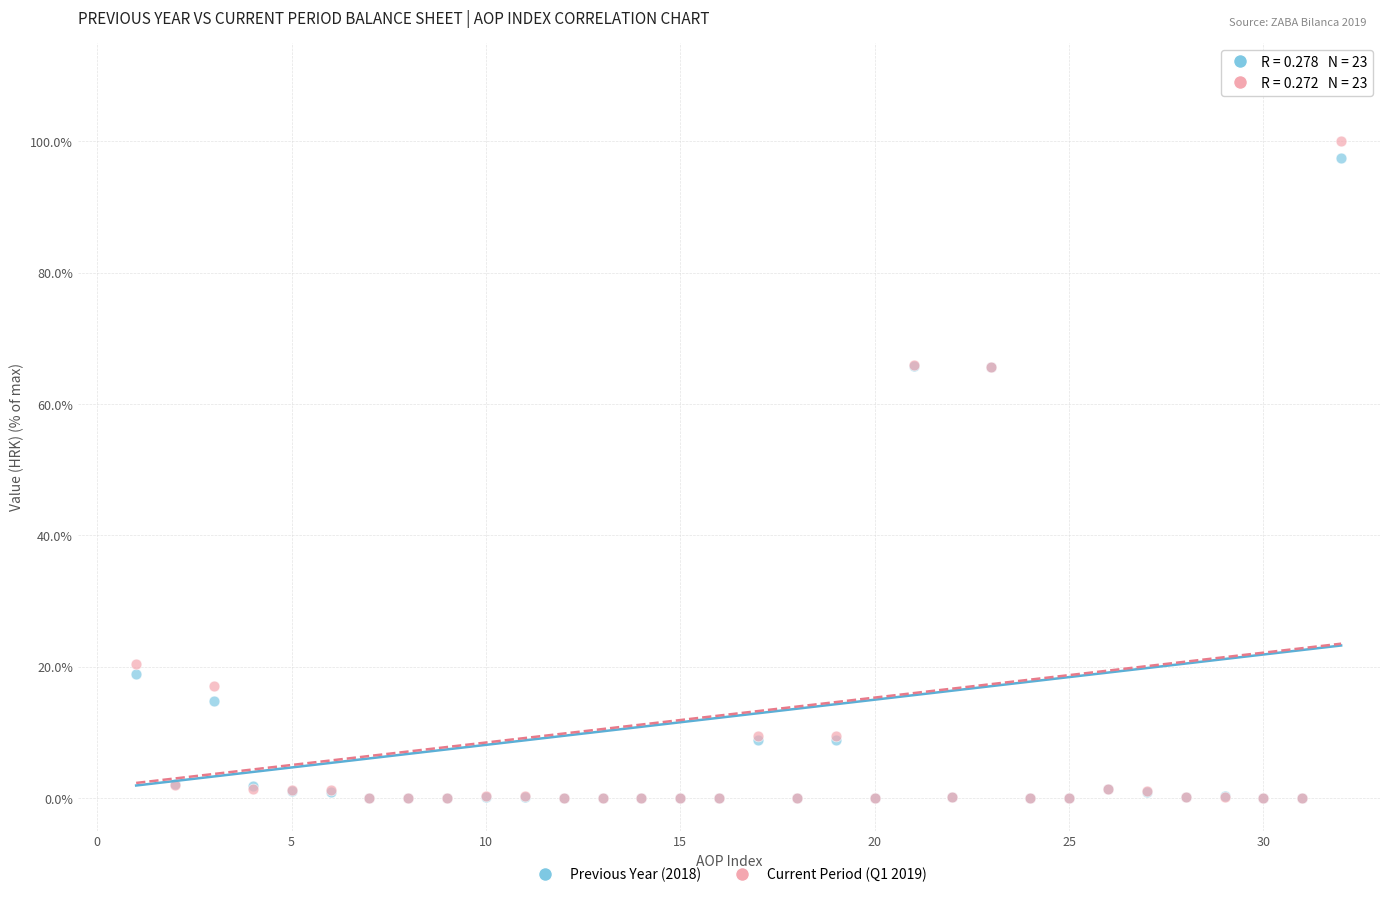

Which series reaches the maximum Y coordinate?

Current Period (Q1 2019)